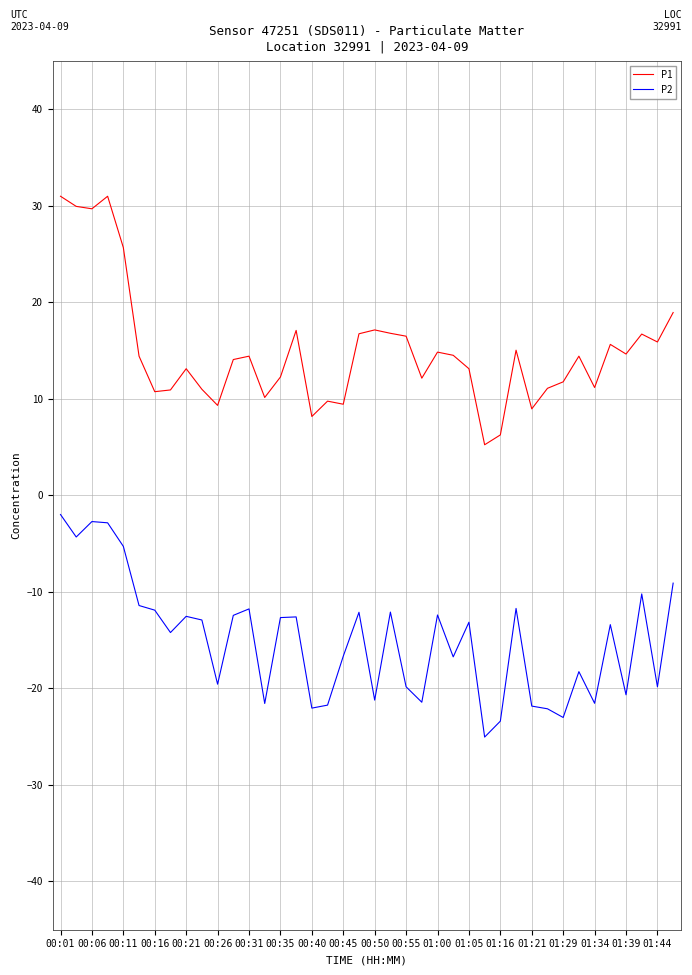

Rank the series by their maximum value, from lowest to highest.

P2, P1